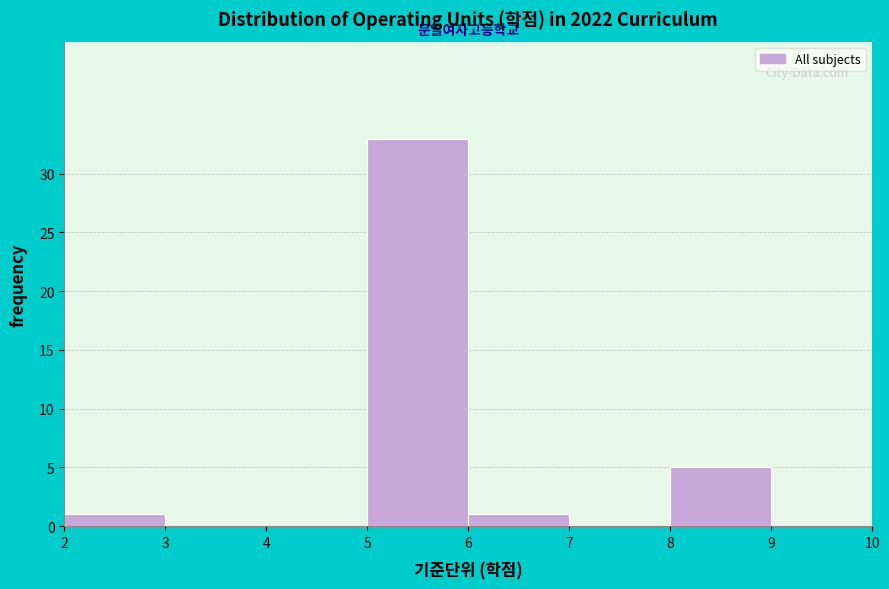

Over which range of the x-axis is the bar tallest?

5 to 6